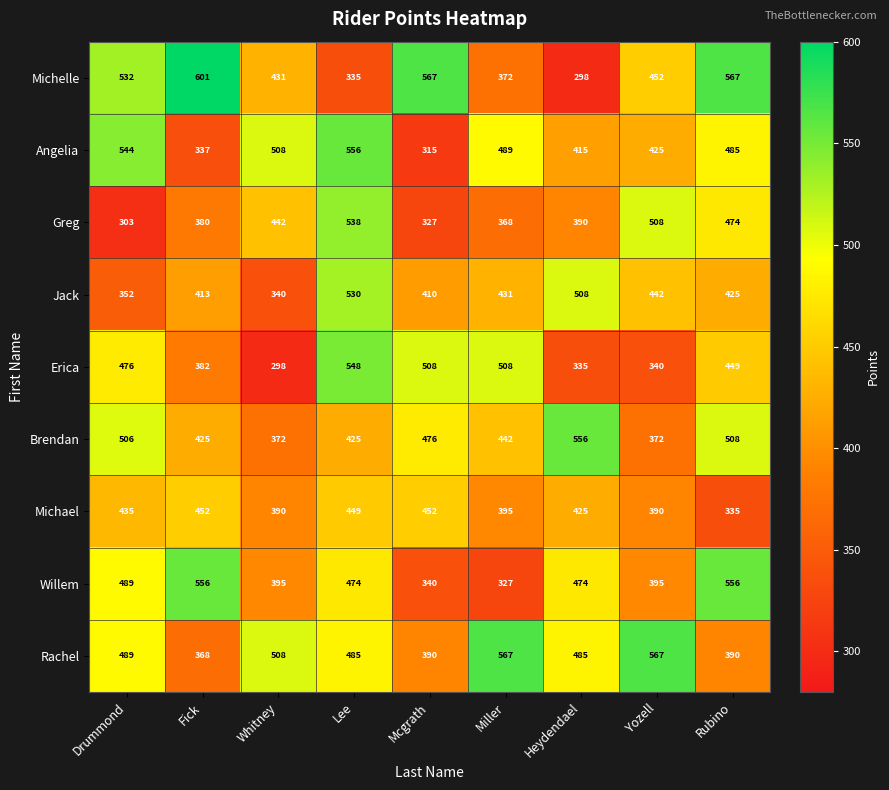

How many distinct data groups are displayed?

9